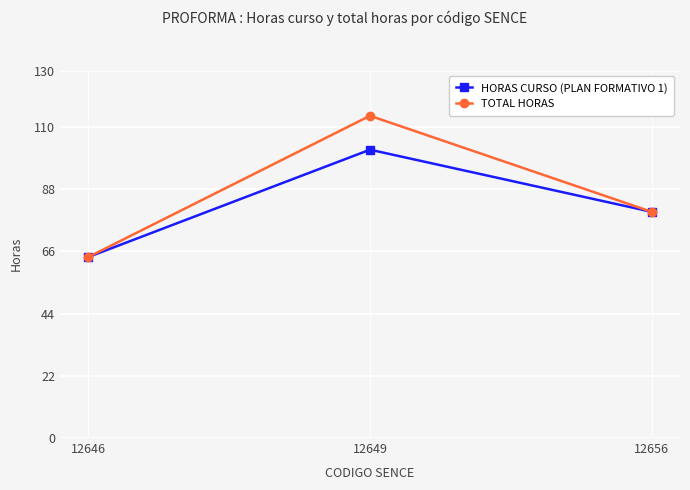

How many lines are shown in the chart?

2